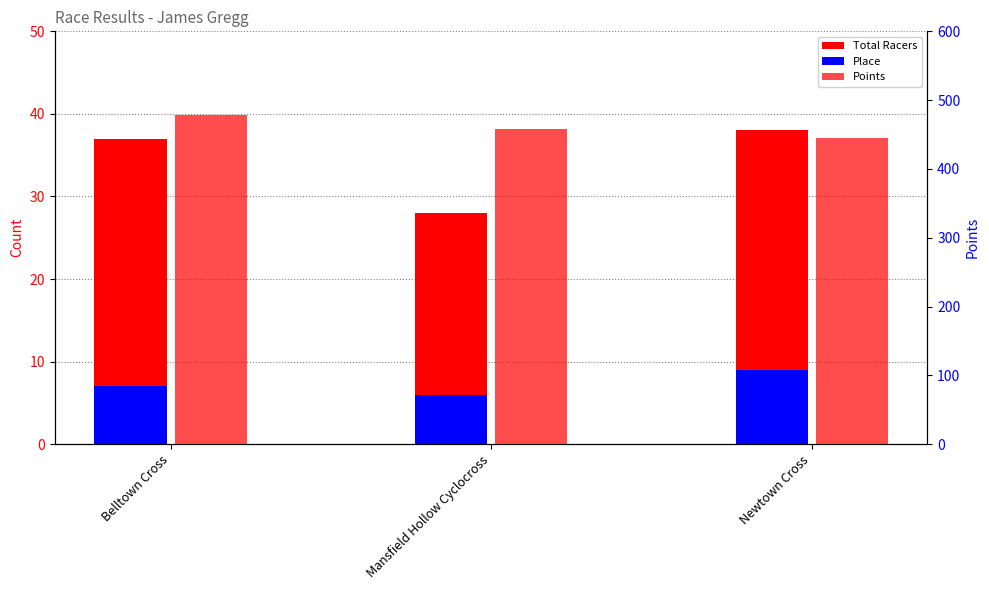

List the series in order of their peak value, highest first.

Points, Total Racers, Place